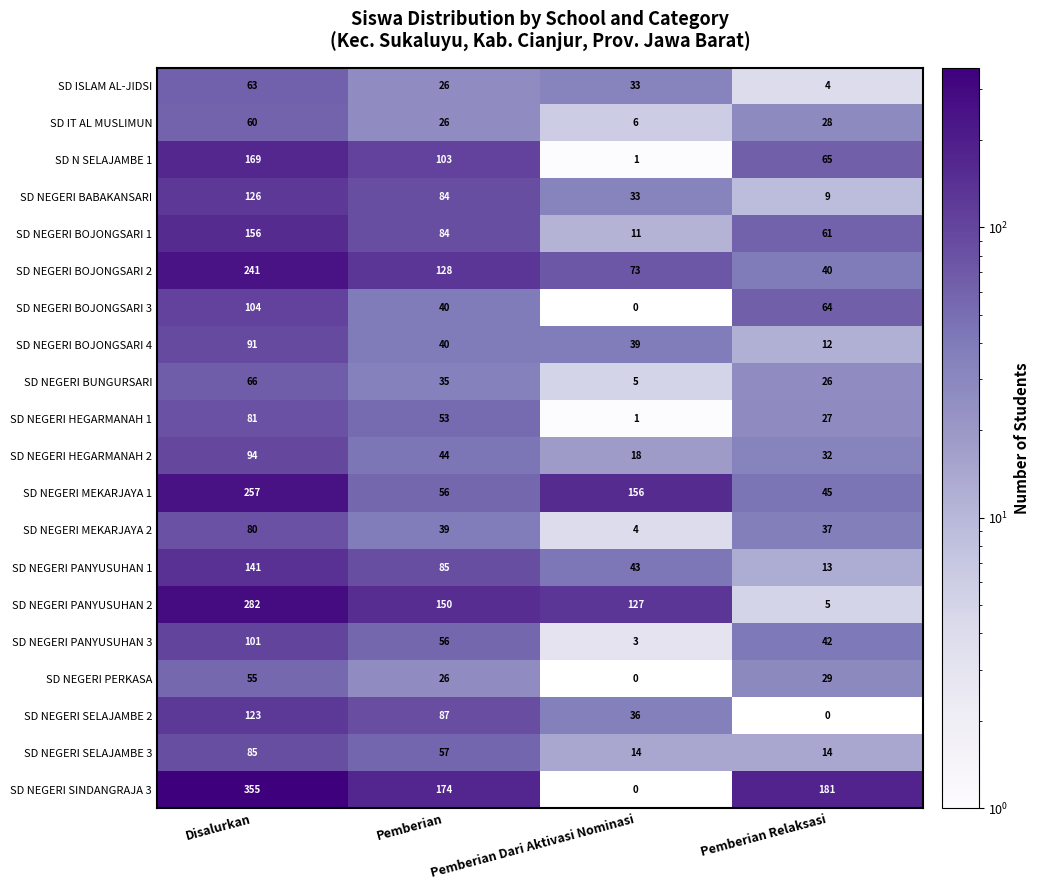

What is the total value across all series at Pemberian Dari Aktivasi Nominasi?

603